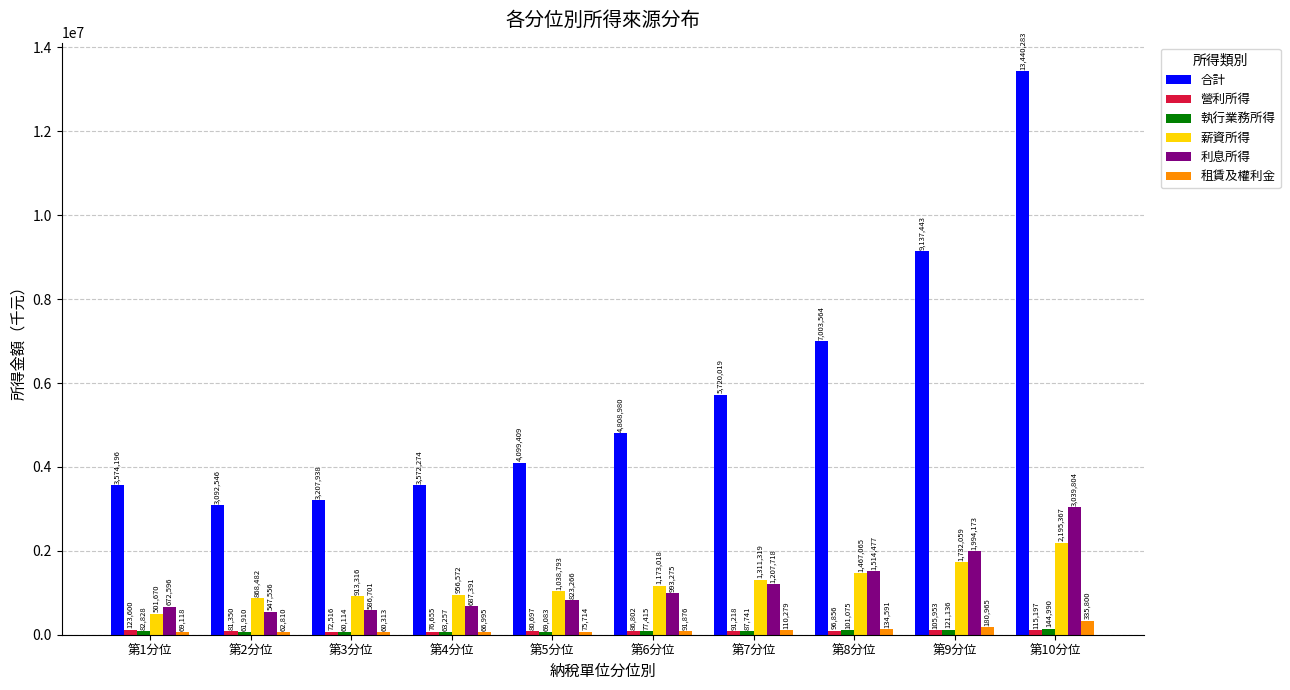

How many bars are there in each group?

6